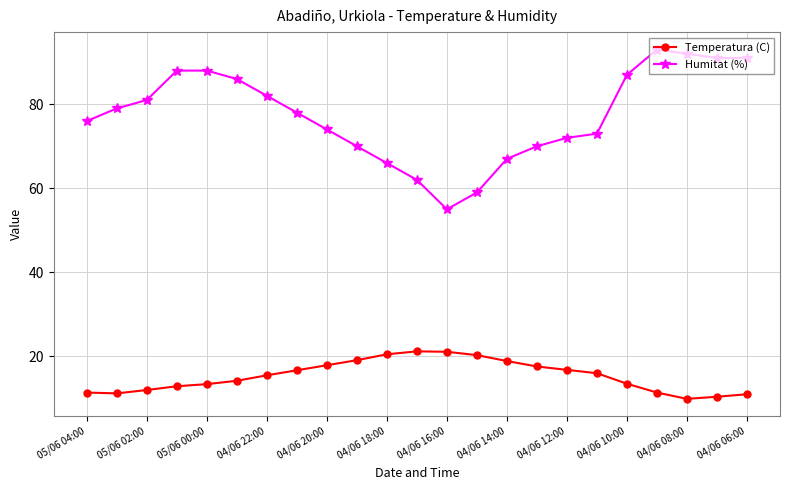

What is the highest value of the Humitat (%) series?

93.0